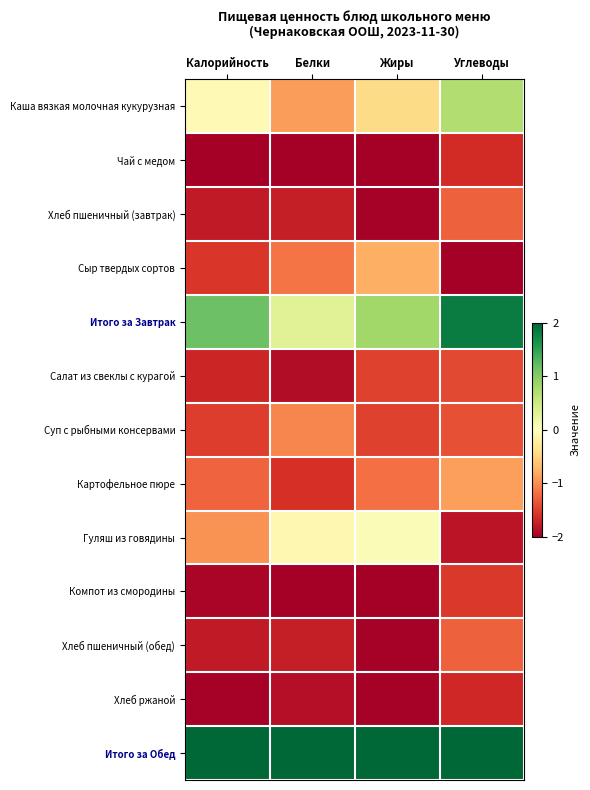

Reading left to right, what are all the values shown in this chart?

Каша вязкая молочная кукурузная: Калорийность=-0.1	Белки=-0.9	Жиры=-0.4	Углеводы=0.7
Чай с медом: Калорийность=-2.0	Белки=-2.0	Жиры=-2.0	Углеводы=-1.6
Хлеб пшеничный (завтрак): Калорийность=-1.8	Белки=-1.7	Жиры=-2.0	Углеводы=-1.3
Сыр твердых сортов: Калорийность=-1.6	Белки=-1.2	Жиры=-0.8	Углеводы=-2.0
Итого за Завтрак: Калорийность=1.1	Белки=0.3	Жиры=0.8	Углеводы=1.8
Салат из свеклы с курагой: Калорийность=-1.7	Белки=-1.9	Жиры=-1.5	Углеводы=-1.4
Суп с рыбными консервами: Калорийность=-1.5	Белки=-1.0	Жиры=-1.5	Углеводы=-1.4
Картофельное пюре: Калорийность=-1.3	Белки=-1.6	Жиры=-1.2	Углеводы=-0.9
Гуляш из говядины: Калорийность=-1.0	Белки=-0.1	Жиры=0.1	Углеводы=-1.8
Компот из смородины: Калорийность=-1.9	Белки=-2.0	Жиры=-2.0	Углеводы=-1.5
Хлеб пшеничный (обед): Калорийность=-1.8	Белки=-1.7	Жиры=-2.0	Углеводы=-1.3
Хлеб ржаной: Калорийность=-2.0	Белки=-1.9	Жиры=-2.0	Углеводы=-1.7
Итого за Обед: Калорийность=2.0	Белки=2.0	Жиры=2.0	Углеводы=2.0